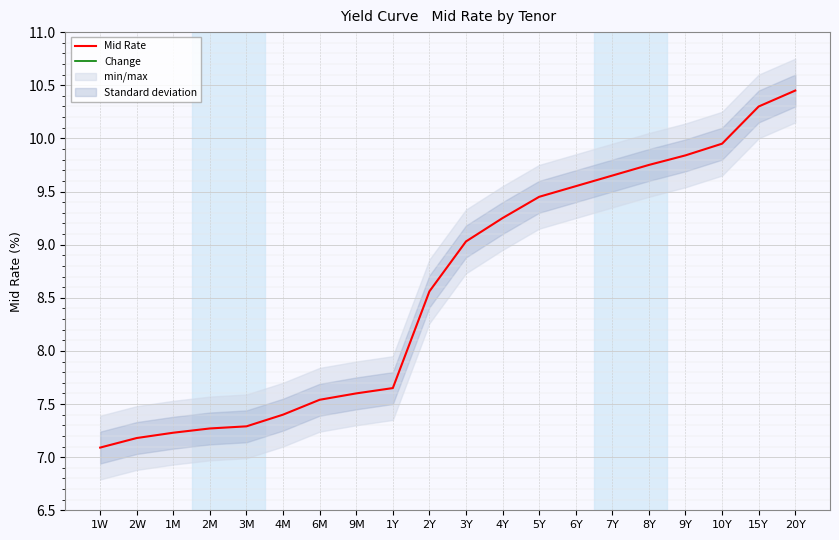

What is the approximate value of Mid Rate at 4Y?

9.2